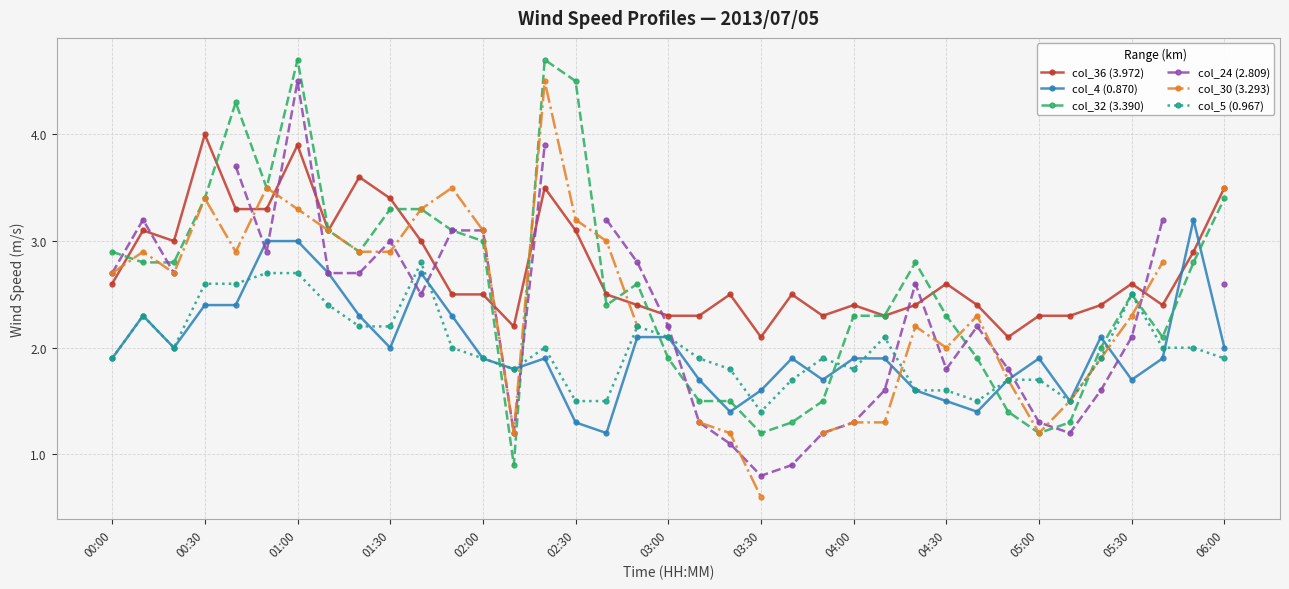

How many intersections are there between col_36 (3.972) and col_4 (0.870)?

2